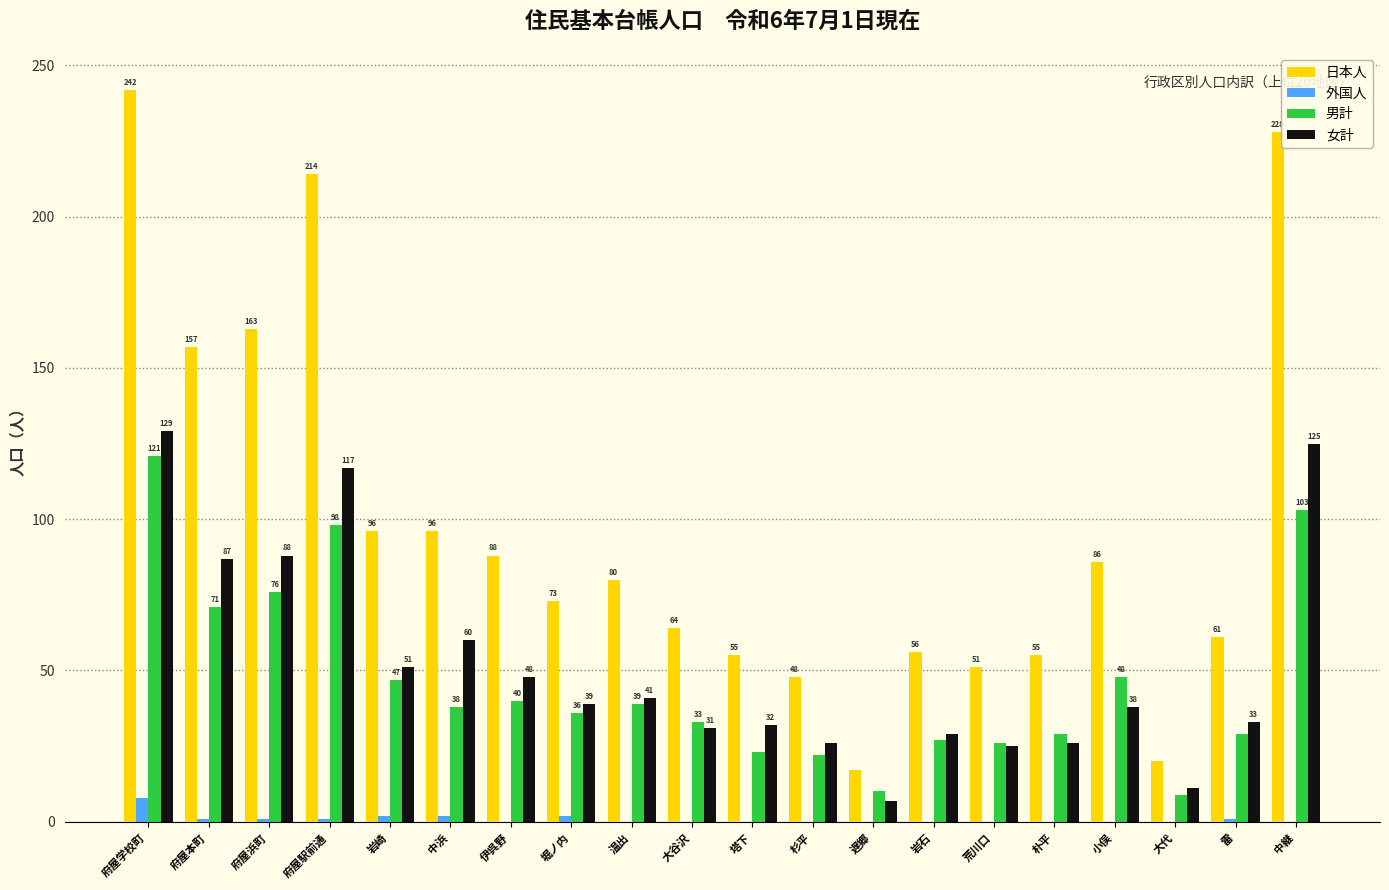

The value of 外国人 at 大代 is 0. True or false?

True